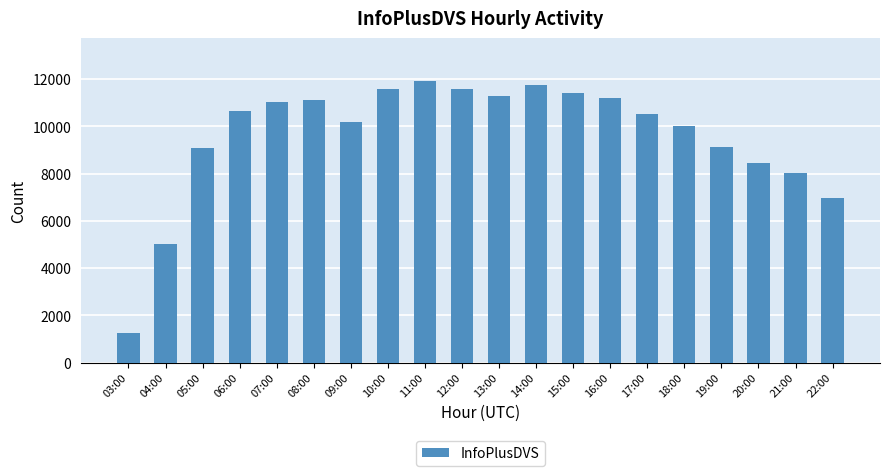

What is the sum of the values at 19:00 and 22:00?

16101